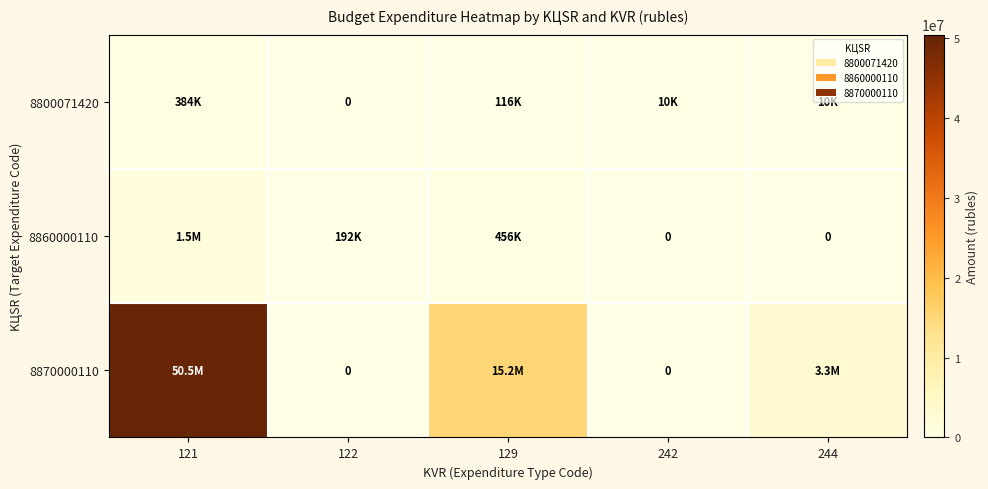

How many data points in 8870000110 are less than 3306060?

2